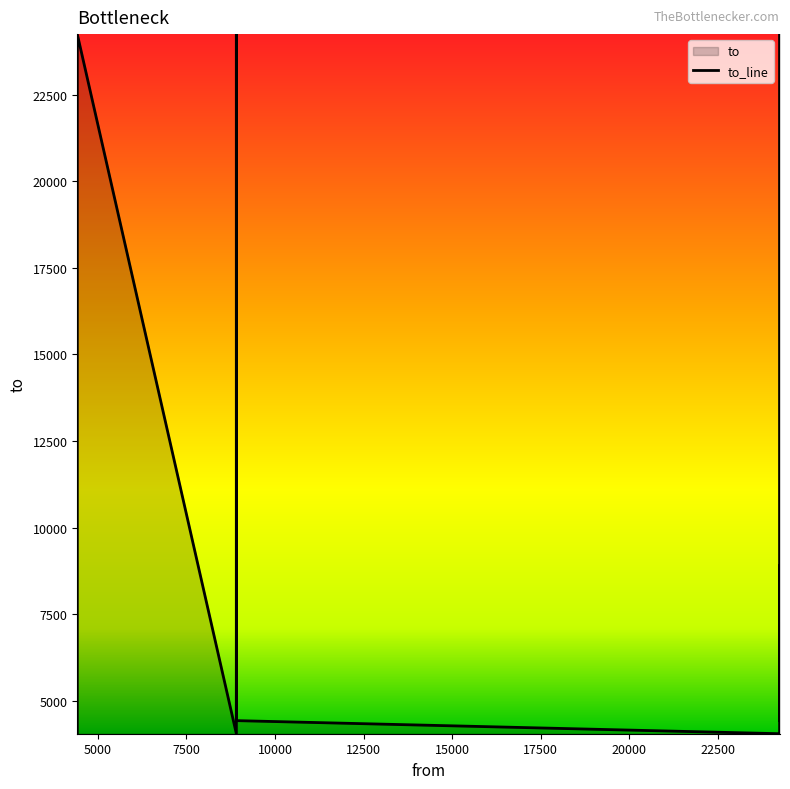

What is the difference between the values at 8911 and 8911?

19822